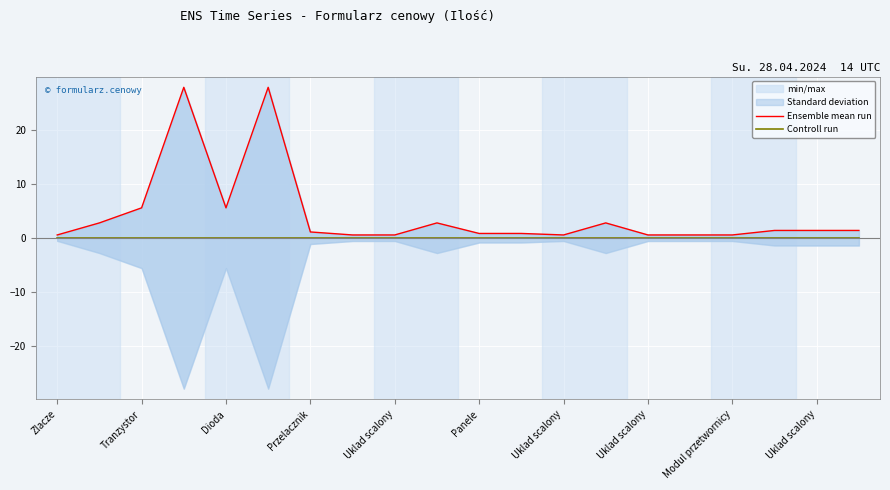

At which label does Controll run reach its peak?

Zlacze